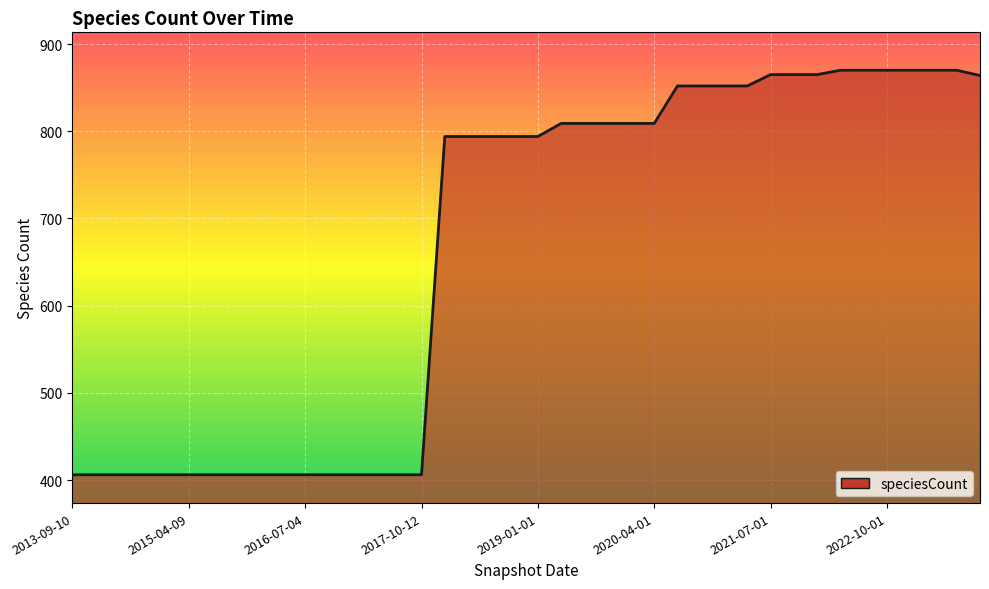

What is the difference between the maximum and minimum values?

464